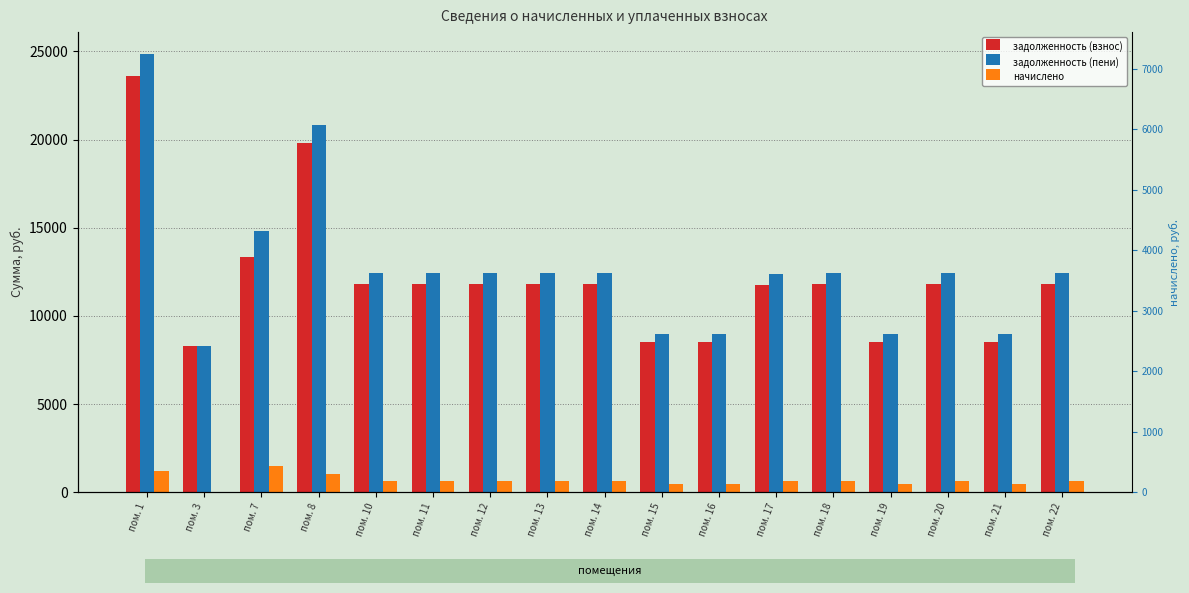

Which series changed the most between пом. 1 and пом. 16?

задолженность (пени)